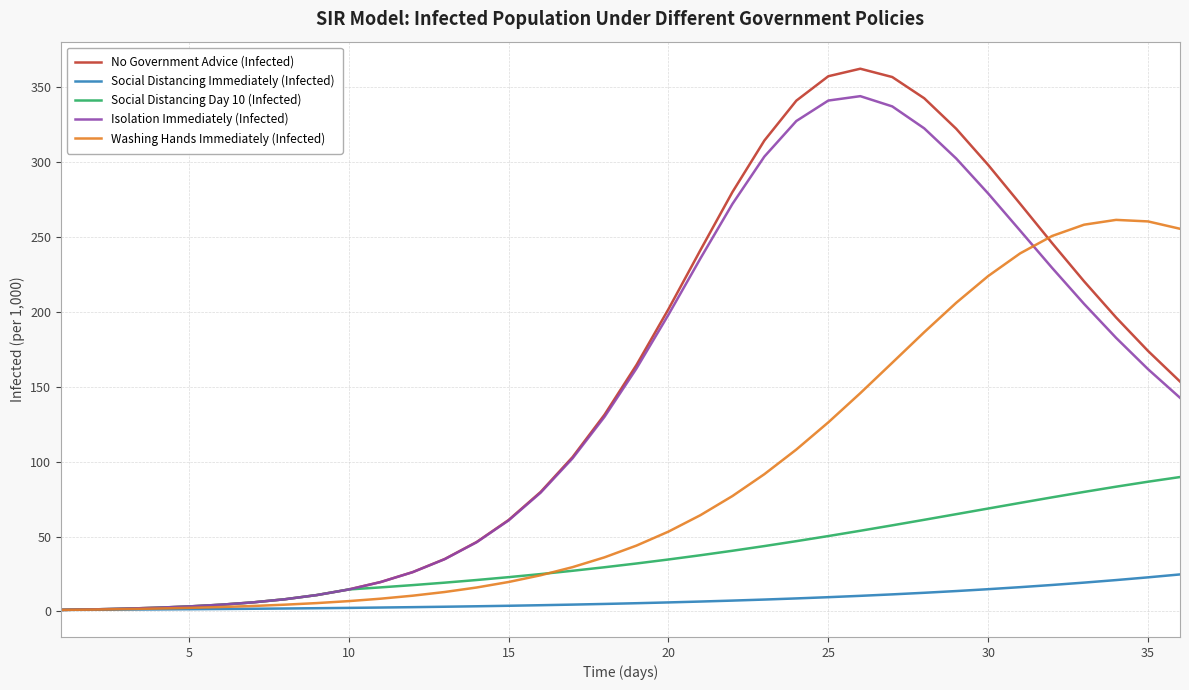

Rank the series by their maximum value, from highest to lowest.

No Government Advice (Infected), Isolation Immediately (Infected), Washing Hands Immediately (Infected), Social Distancing Day 10 (Infected), Social Distancing Immediately (Infected)